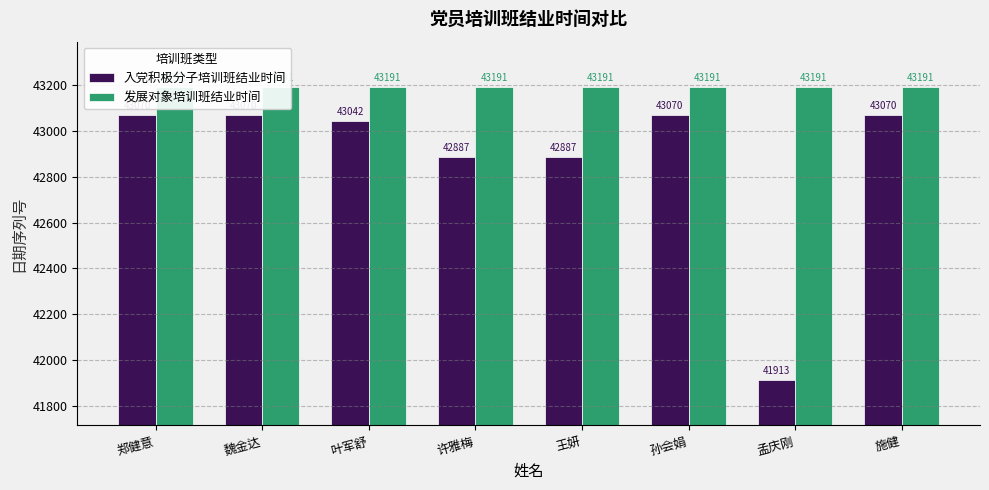

List the series in order of their peak value, lowest first.

入党积极分子培训班结业时间, 发展对象培训班结业时间